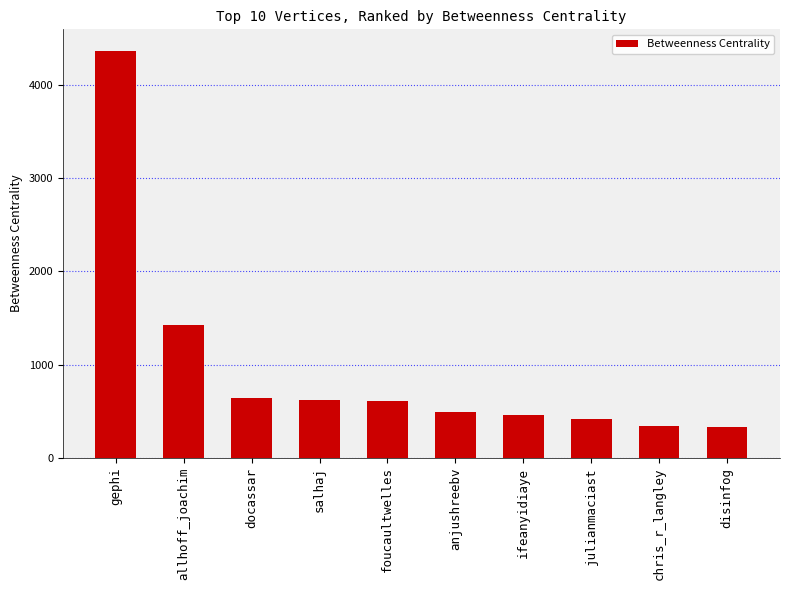

What is the sum of the values at chris_r_langley and julianmaciast?

757.6